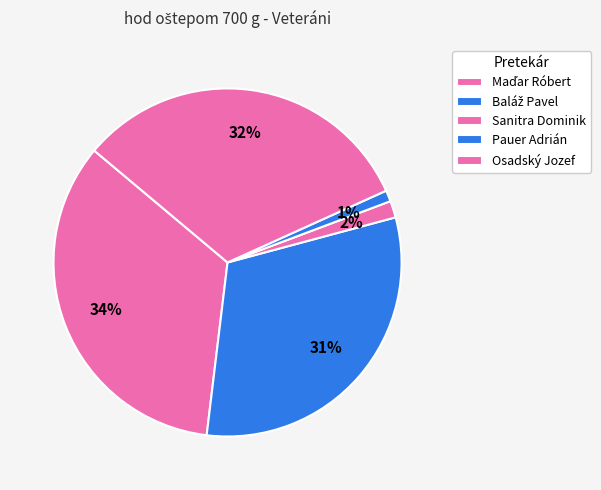

Is there any slice that represents more than half of the pie?

No